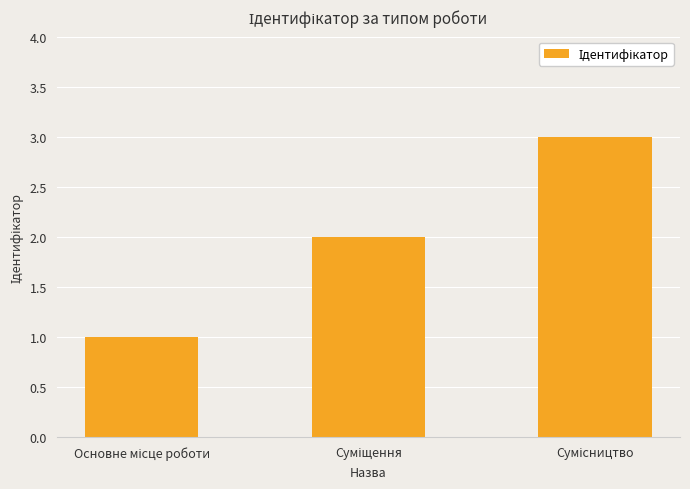

What is the greatest value displayed?

3